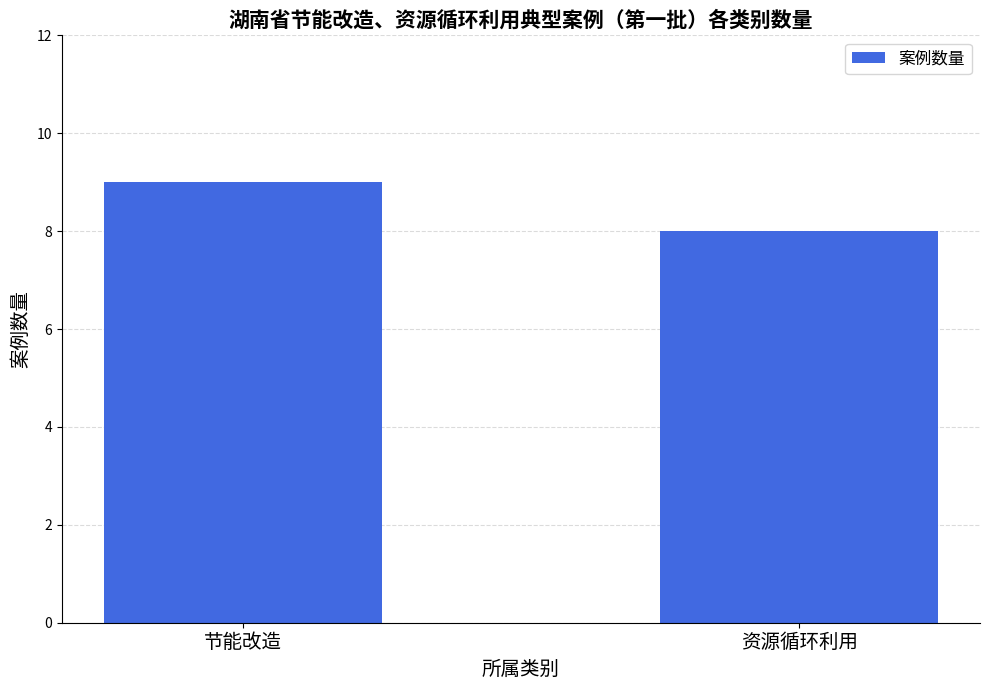

What is the change in value from 节能改造 to 资源循环利用?

-1